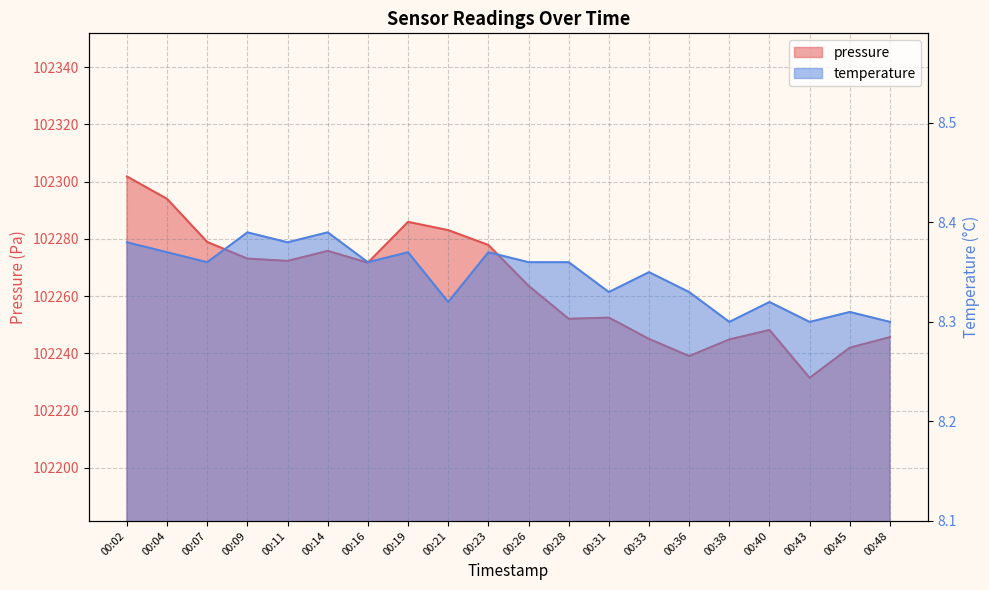

Which label corresponds to the largest value in the chart?

00:02